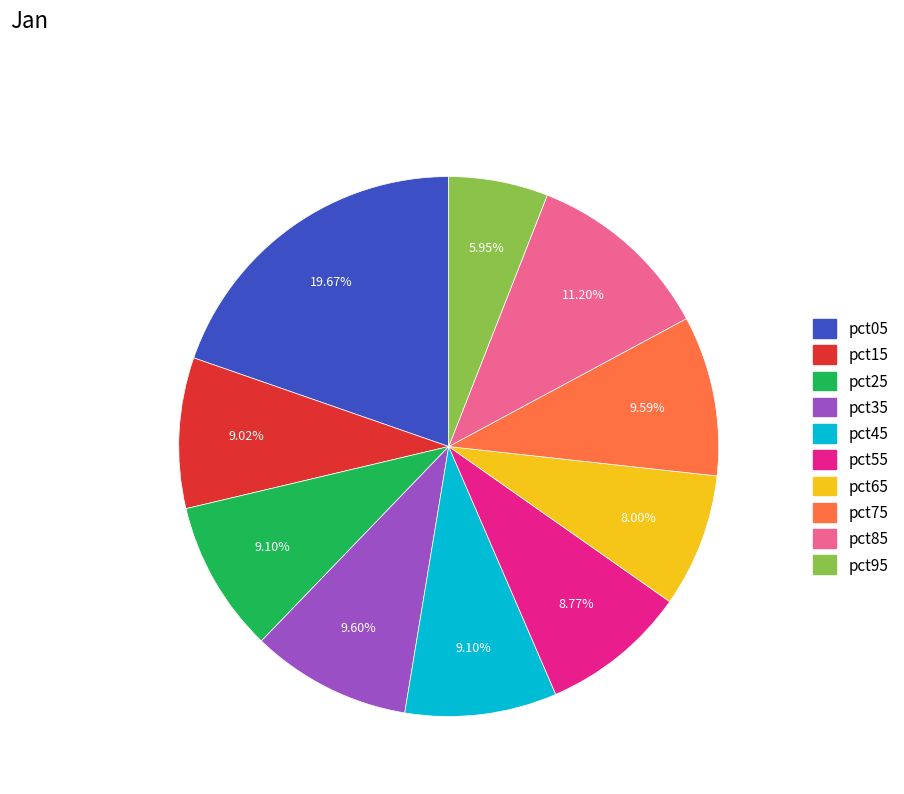

Does any single category account for the majority?

No